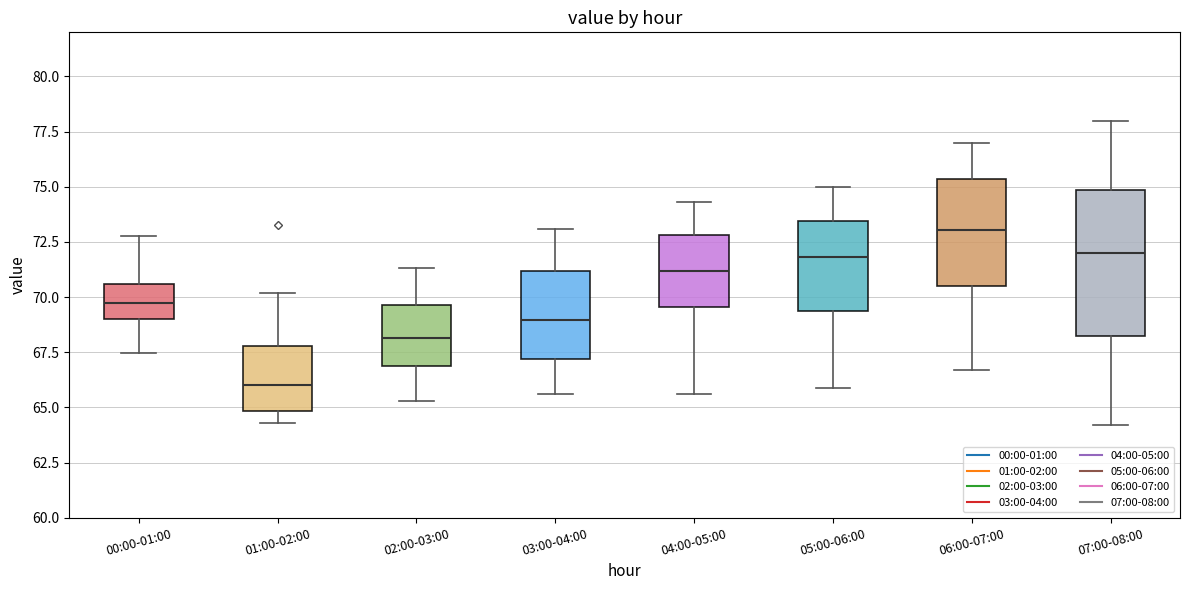

Reading left to right, read every box against the y-axis: the position of its median line, the range the box covers, and the ends of its whiskers. The values are not printed on the chart, so give them approximately, as read against the axis.

00:00-01:00: median 69.5, box 69.0 to 70.5, whiskers 67.5 to 73.0
01:00-02:00: median 66.0, box 65.0 to 68.0, whiskers 64.5 to 70.0
02:00-03:00: median 68.0, box 67.0 to 69.5, whiskers 65.5 to 71.5
03:00-04:00: median 69.0, box 67.0 to 71.0, whiskers 65.5 to 73.0
04:00-05:00: median 71.0, box 69.5 to 73.0, whiskers 65.5 to 74.5
05:00-06:00: median 72.0, box 69.5 to 73.5, whiskers 66.0 to 75.0
06:00-07:00: median 73.0, box 70.5 to 75.5, whiskers 66.5 to 77.0
07:00-08:00: median 72.0, box 68.5 to 75.0, whiskers 64.0 to 78.0